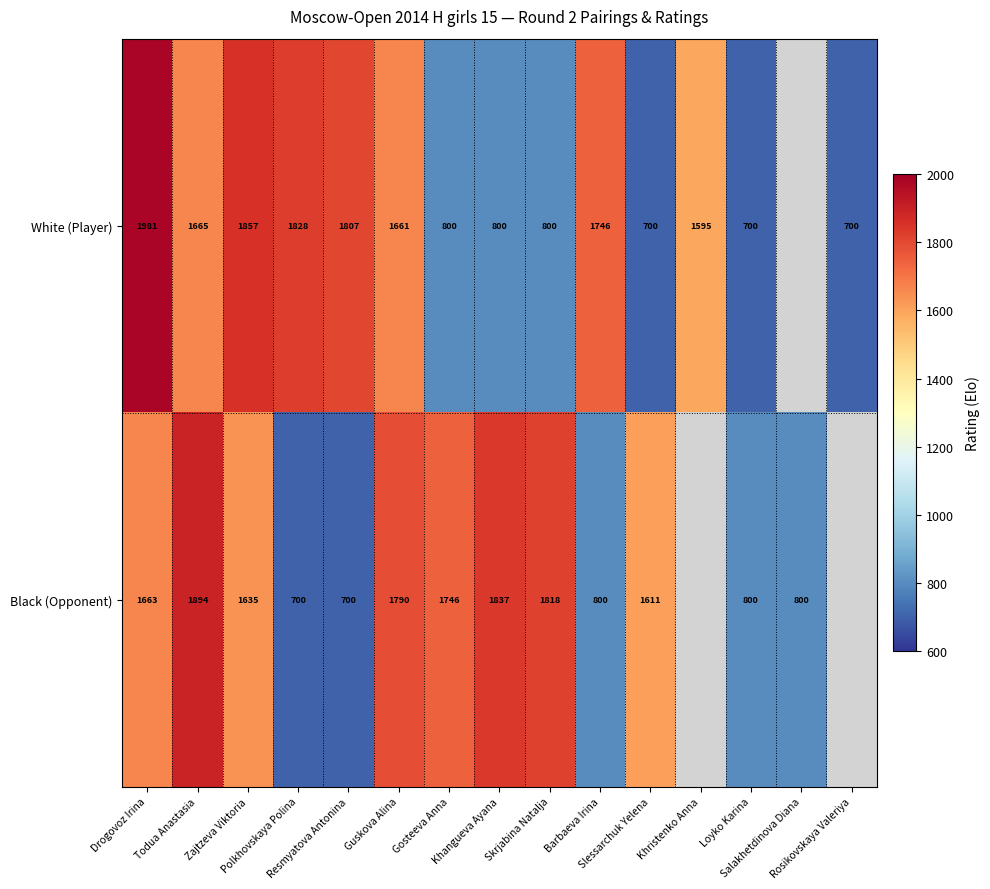

Rank the categories by White (Player) value from highest to lowest.

Drogovoz Irina, Zajtzeva Viktoria, Polkhovskaya Polina, Resmyatova Antonina, Barbaeva Irina, Todua Anastasia, Guskova Alina, Khristenko Anna, Gosteeva Anna, Khangueva Ayana, Skrjabina Natalja, Slessarchuk Yelena, Loyko Karina, Salakhetdinova Diana, Rosikovskaya Valeriya